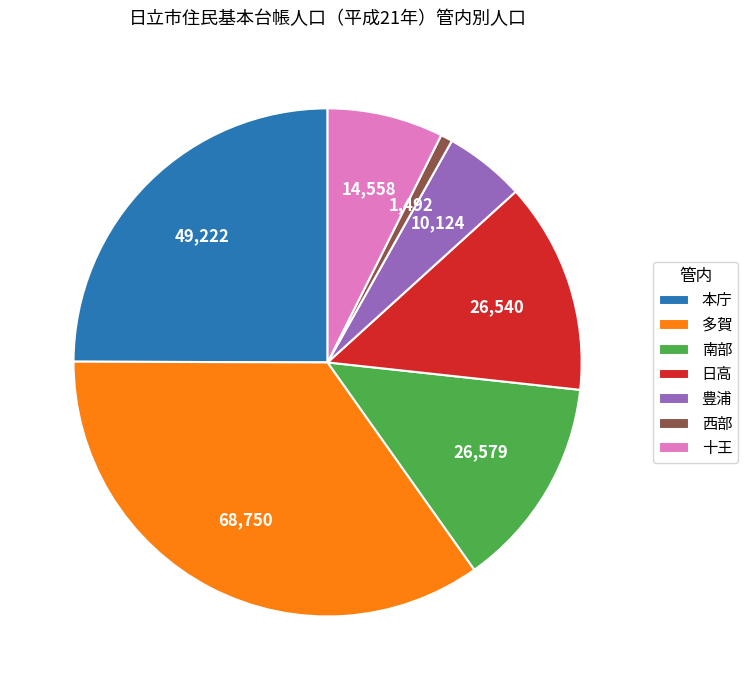

Is it true that 日高 is 13% of the pie?

True